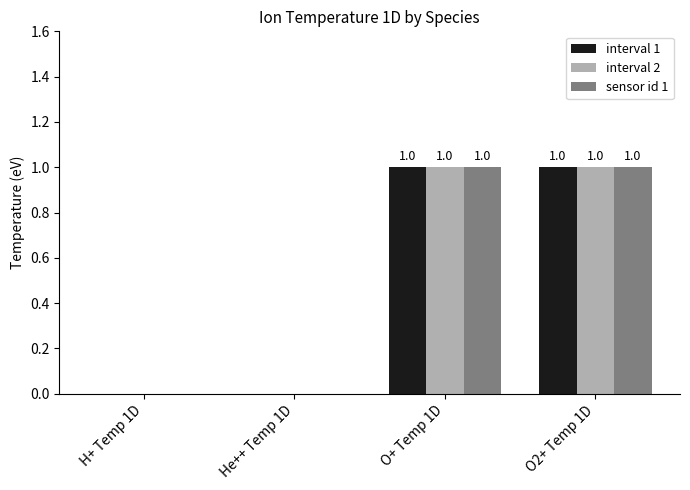

How many interval 1 values are between 0 and 1?

4